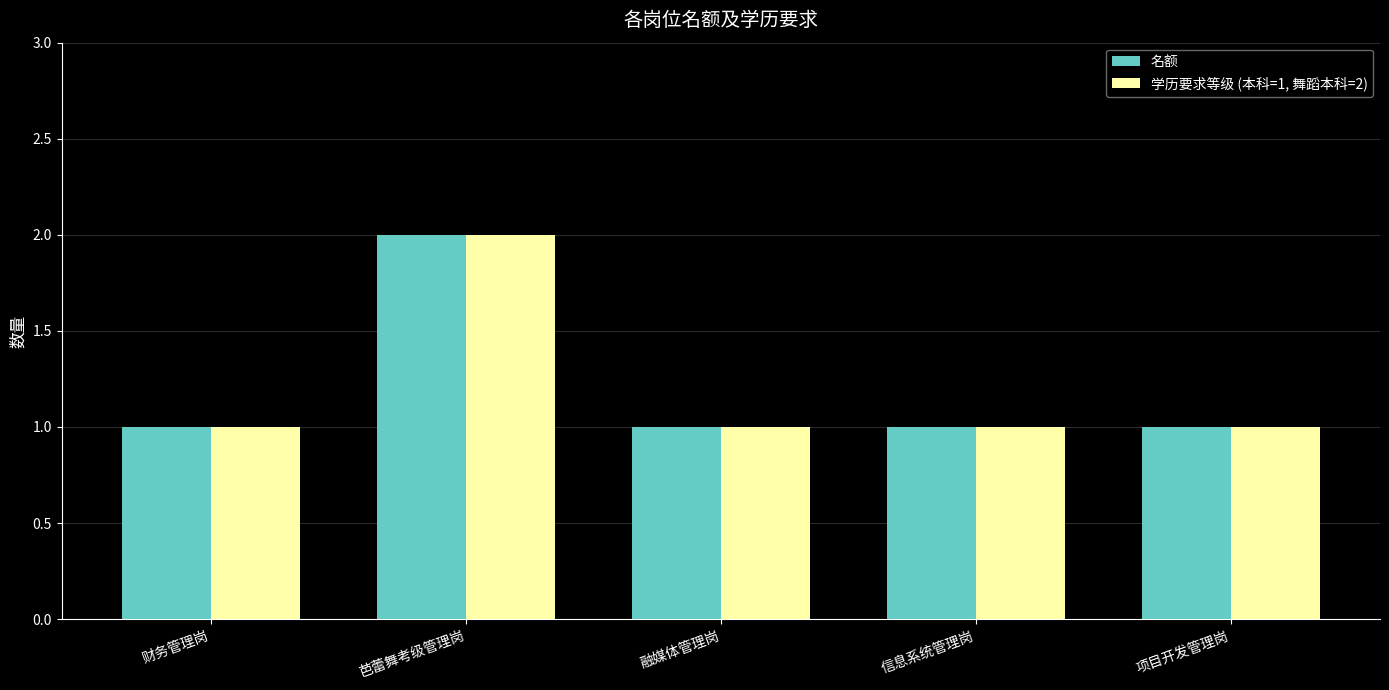

What is the average value of the 学历要求等级 (本科=1, 舞蹈本科=2) series?

1